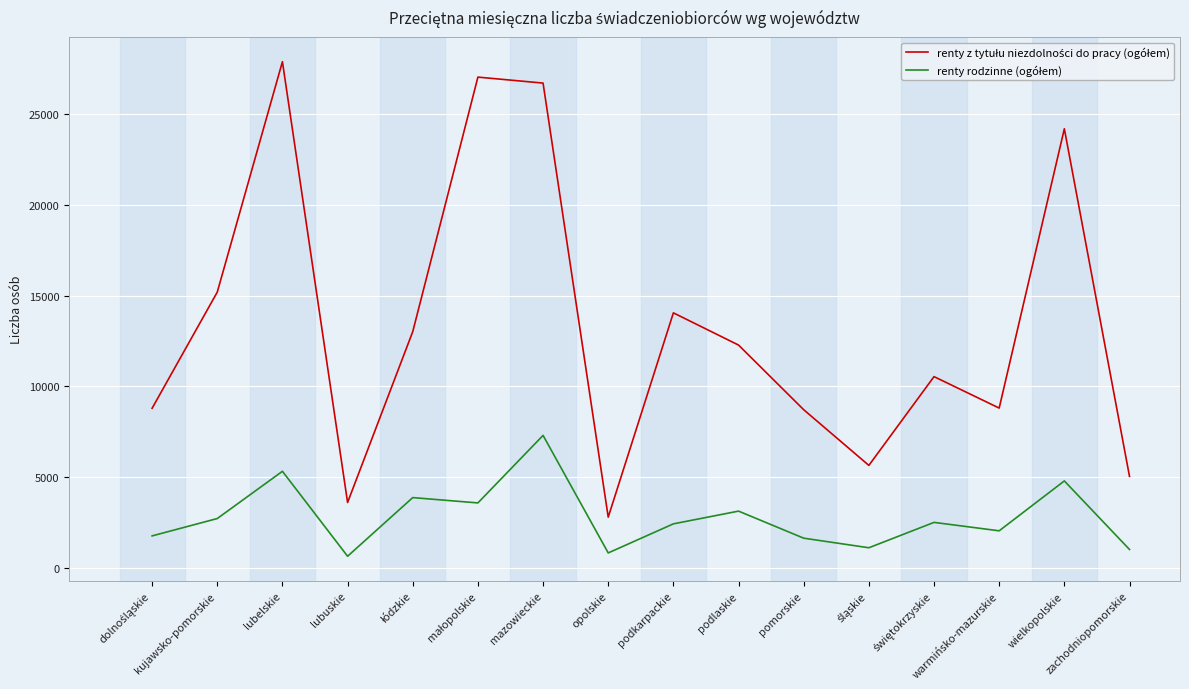

Does the chart have visible grid lines?

Yes